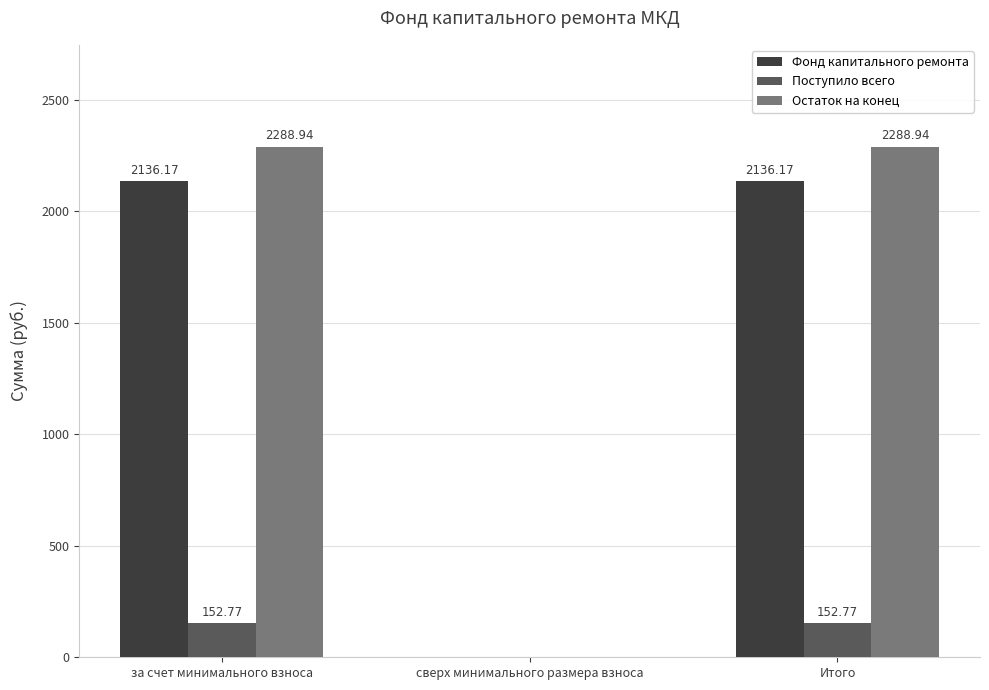

How many groups of bars are there?

3